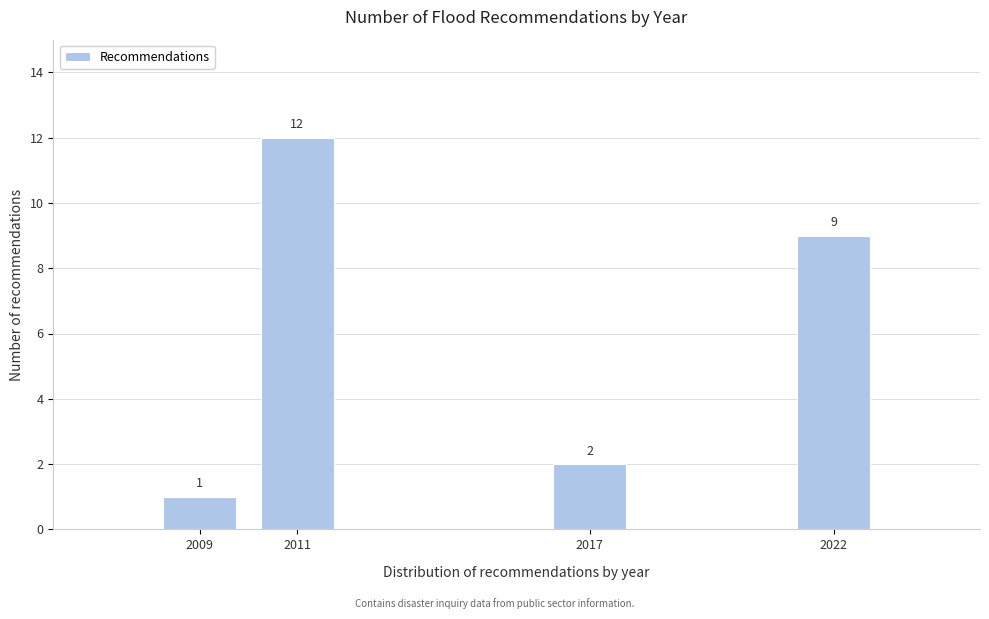

Reading left to right, list all the values displayed in this chart.

2009=1	2011=12	2017=2	2022=9